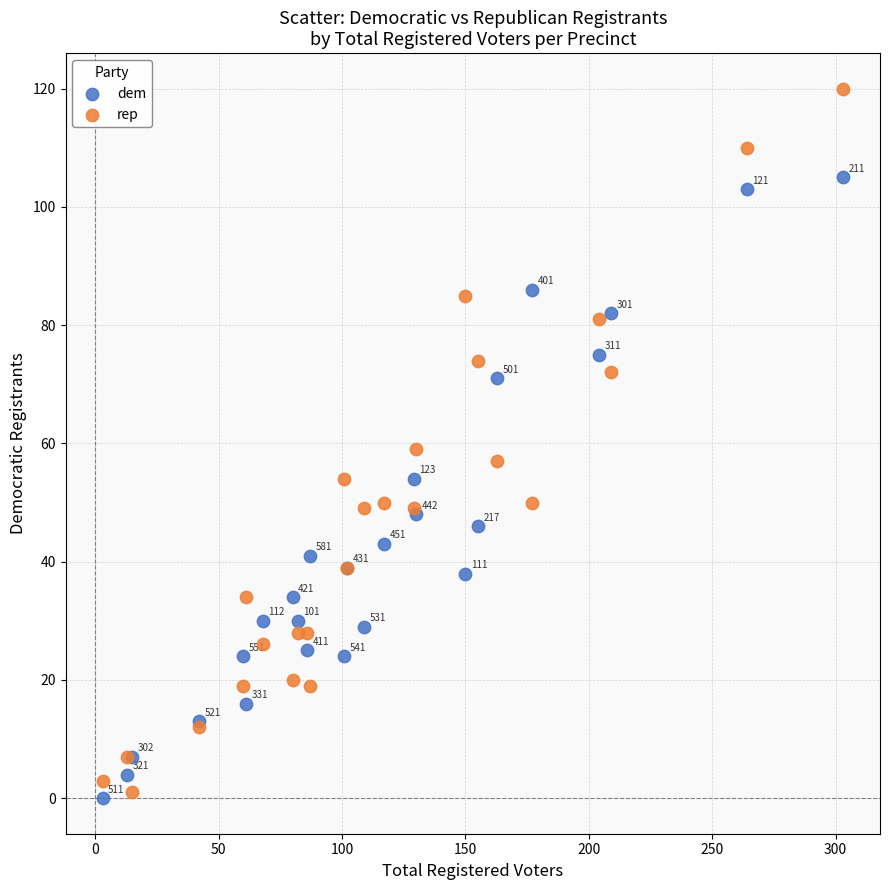

Which series reaches the maximum Y coordinate?

rep